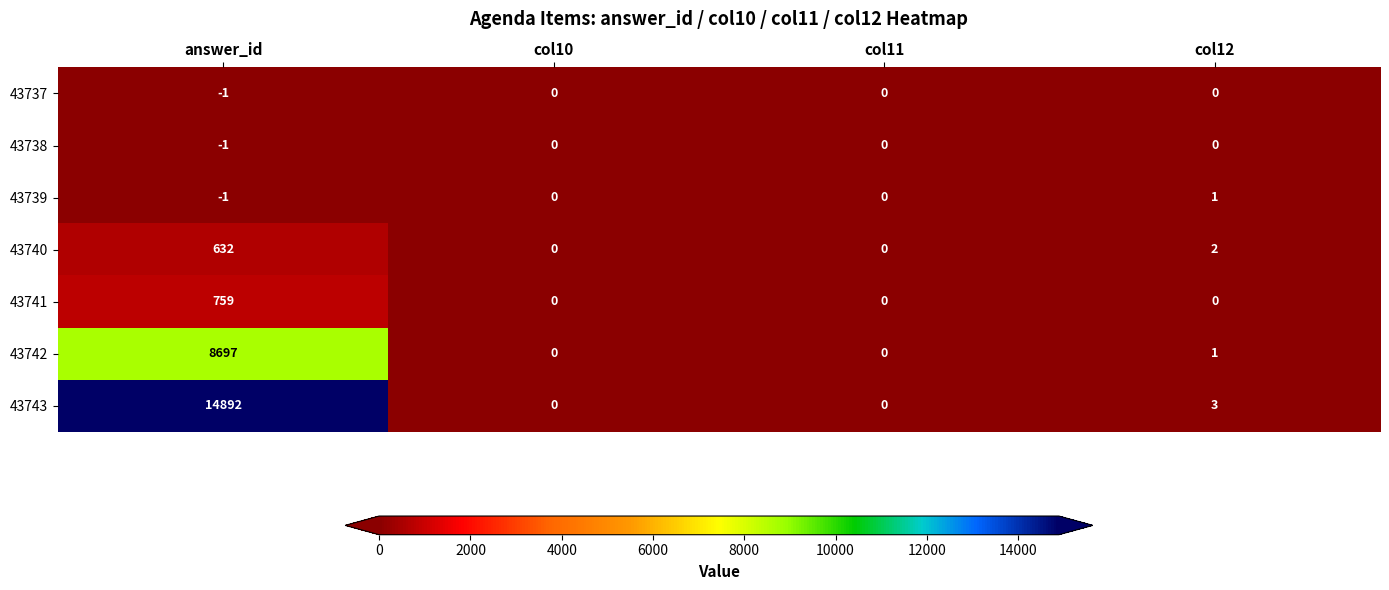

At which label is 43743 closest to 7446?

col12